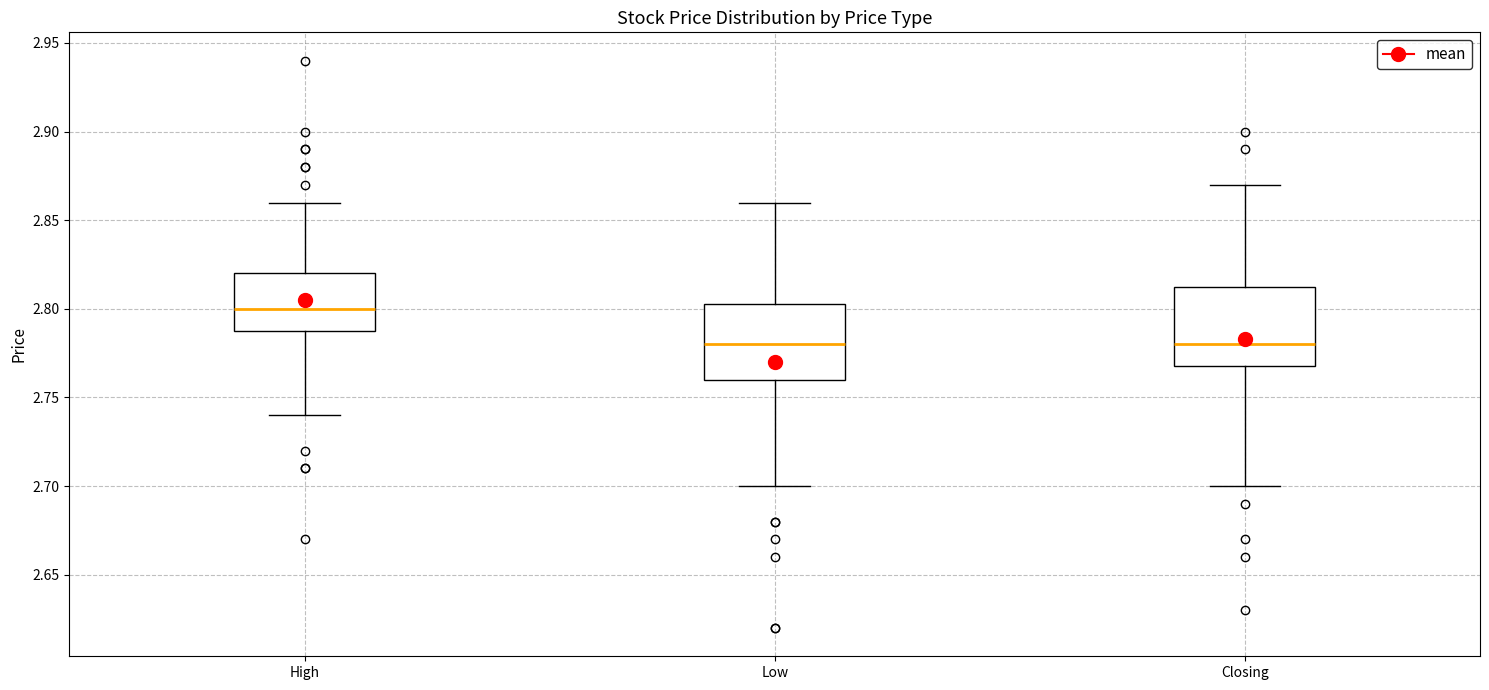

Where does the lower whisker of the box for Low end on the y-axis? The values are not printed on the chart, so give them approximately, as read against the axis.

2.700